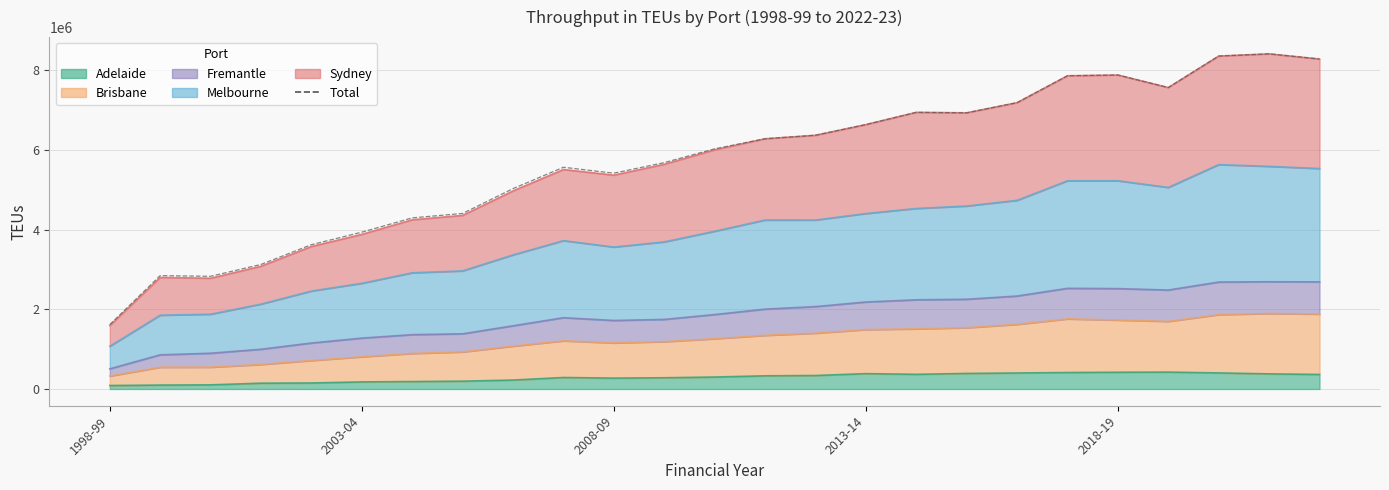

What is the average value?

5725875